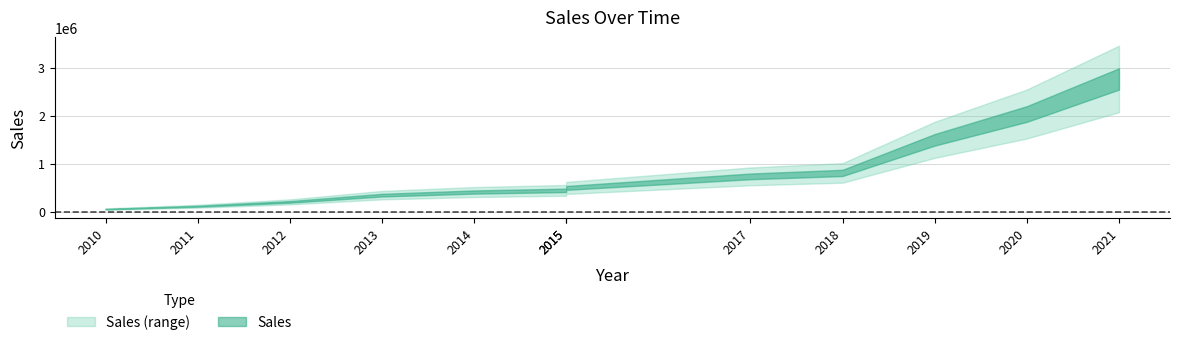

List the labels in order of value, smallest first.

2010, 2011, 2012, 2013, 2014, 2015, 2015, 2017, 2018, 2019, 2020, 2021